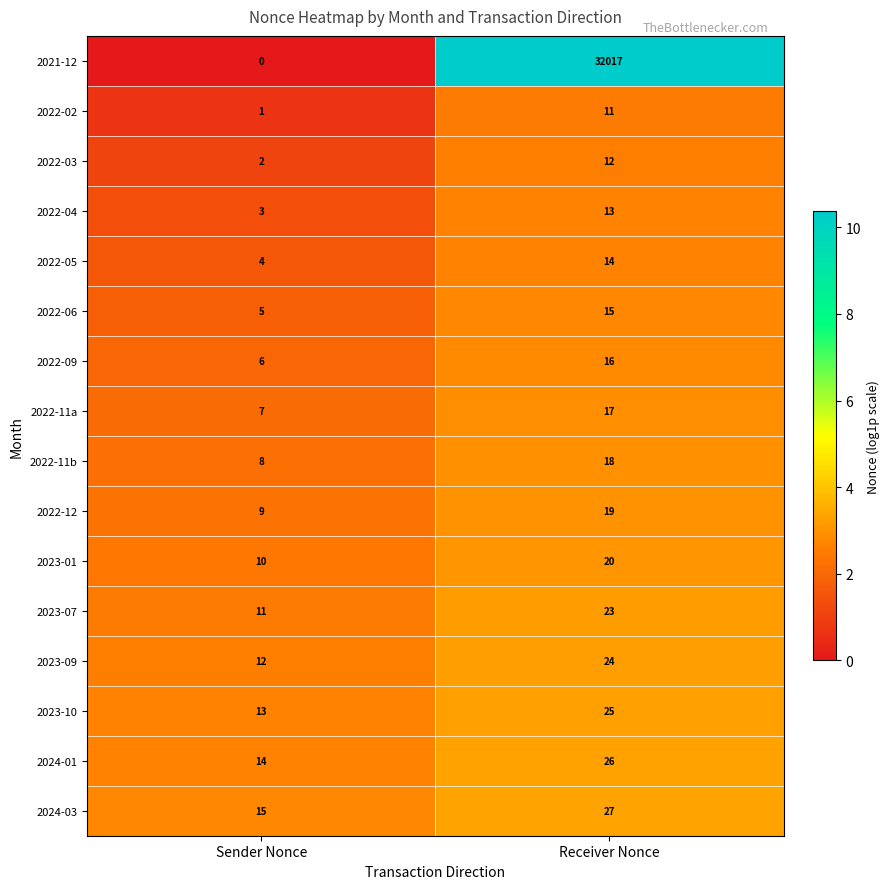

What is the approximate value of 2022-06 at Receiver Nonce, to the nearest 5?

15